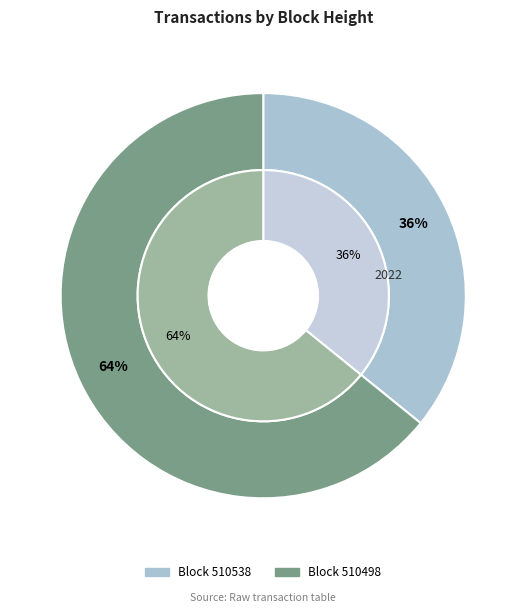

True or false: 510498 accounts for 70% of the total.

False